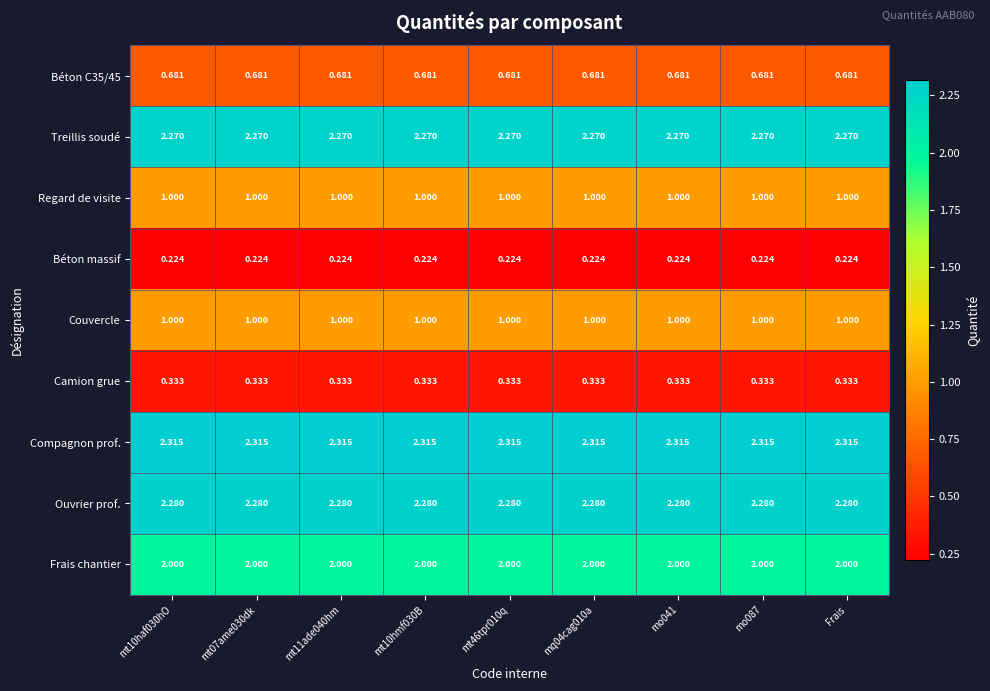

Is the value of Frais chantier at mt46tpr010q greater than the value of Camion grue at mt46tpr010q?

Yes